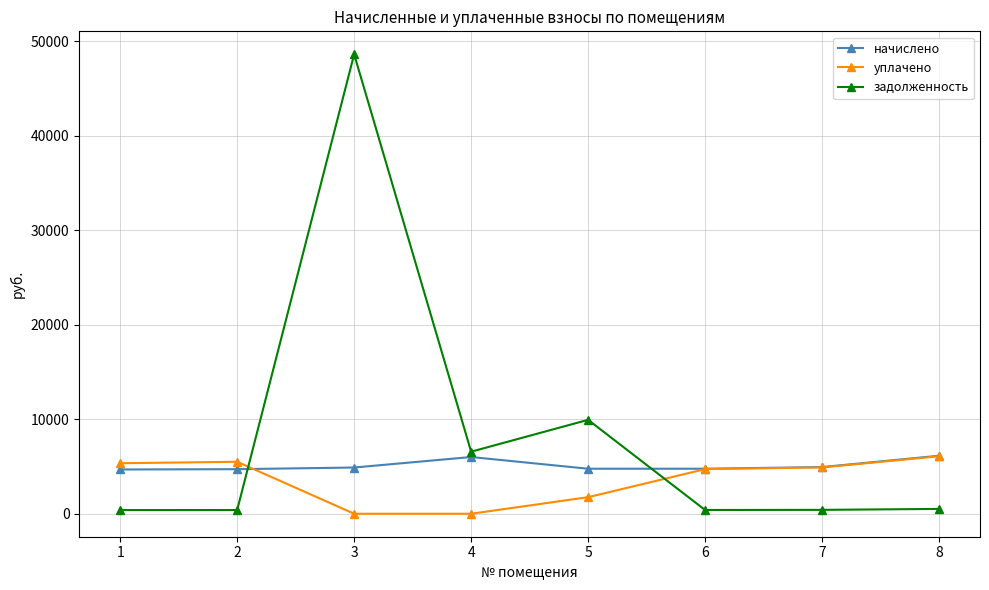

Where does the задолженность series first go above 511?

3